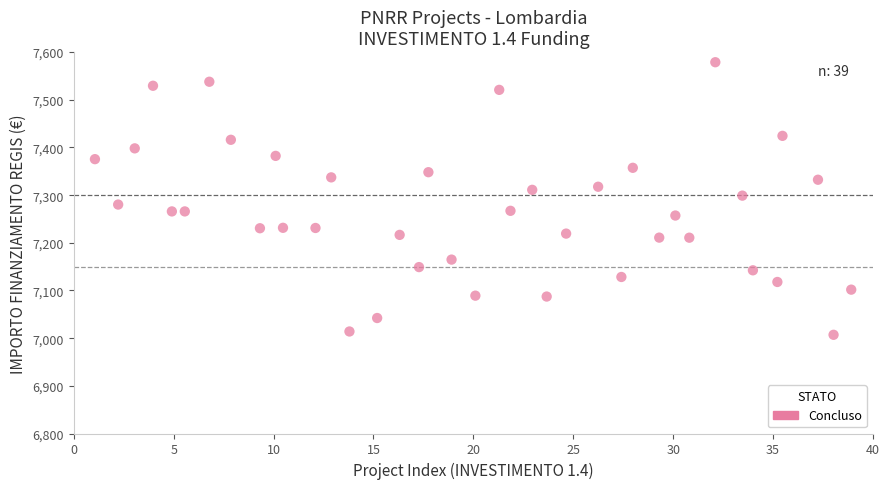

What is the range of X values (max minus min)?

37.9